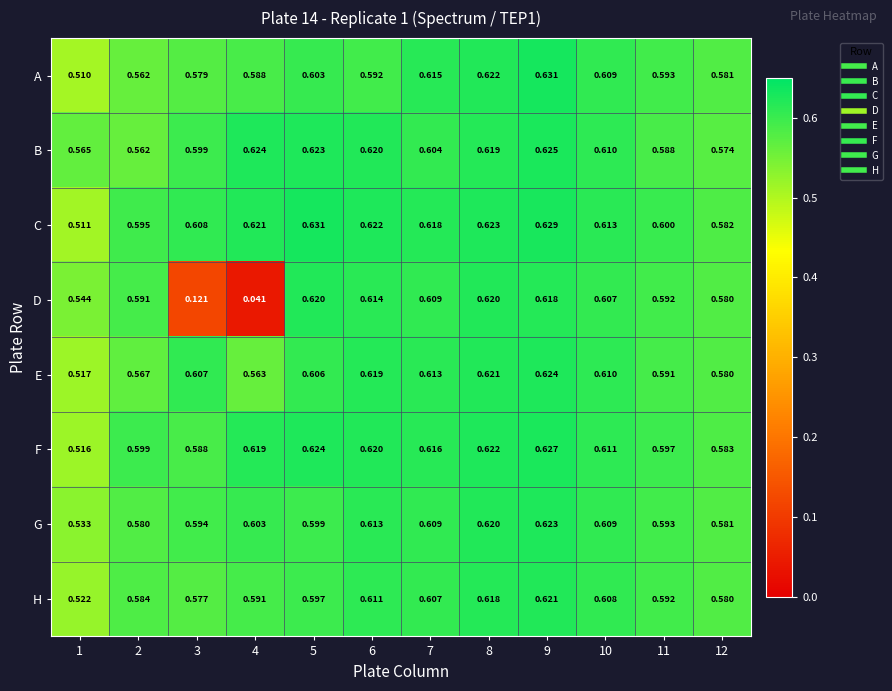

At 3, list the series in order from largest to smallest.

C, E, B, G, F, A, H, D